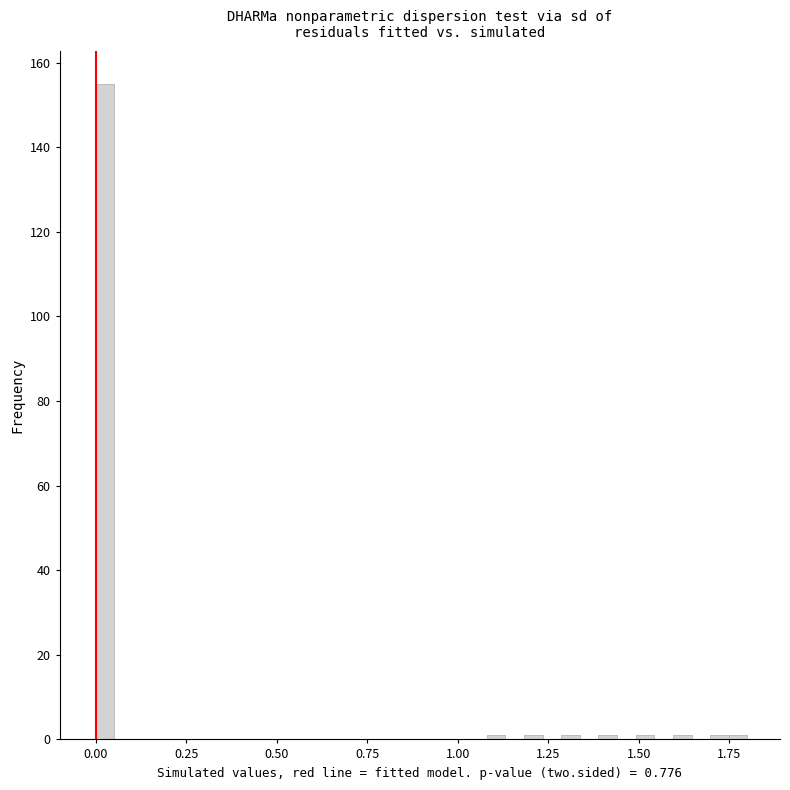

Around what value on the x-axis is the tallest bar? Give the approximate position of its centre, as read against the axis.

0.05